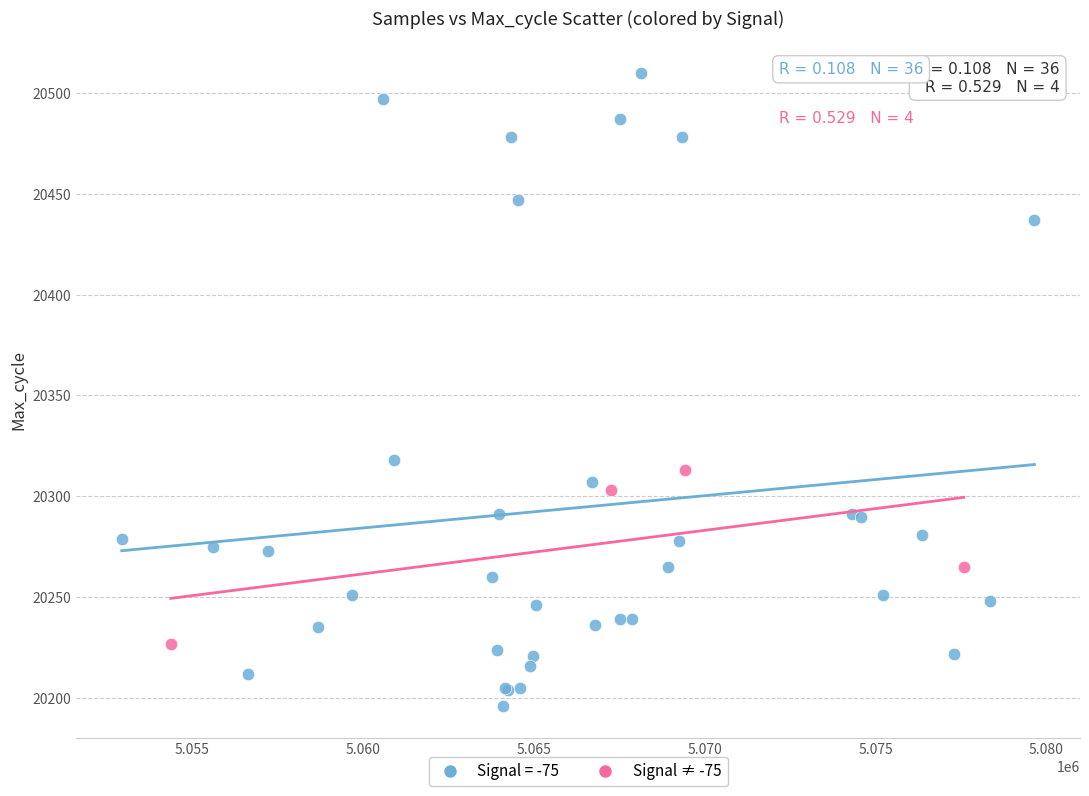

Which series has the largest Y range (max minus min)?

Signal = -75